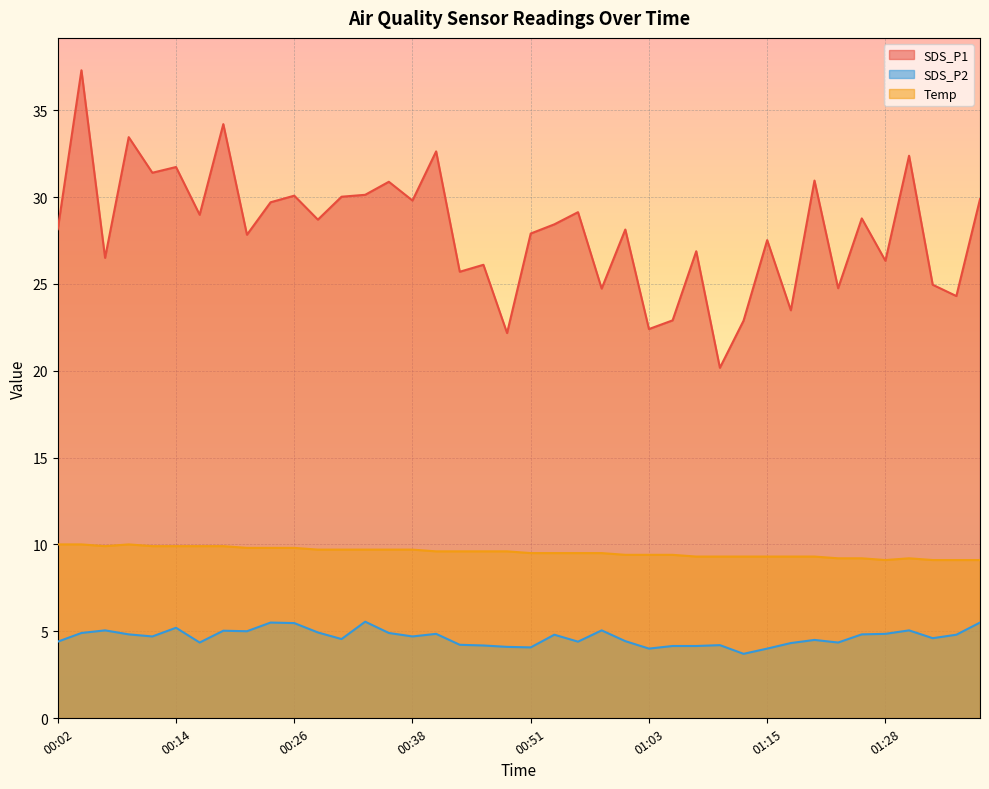

True or false: SDS_P2 and SDS_P1 intersect in this chart.

False